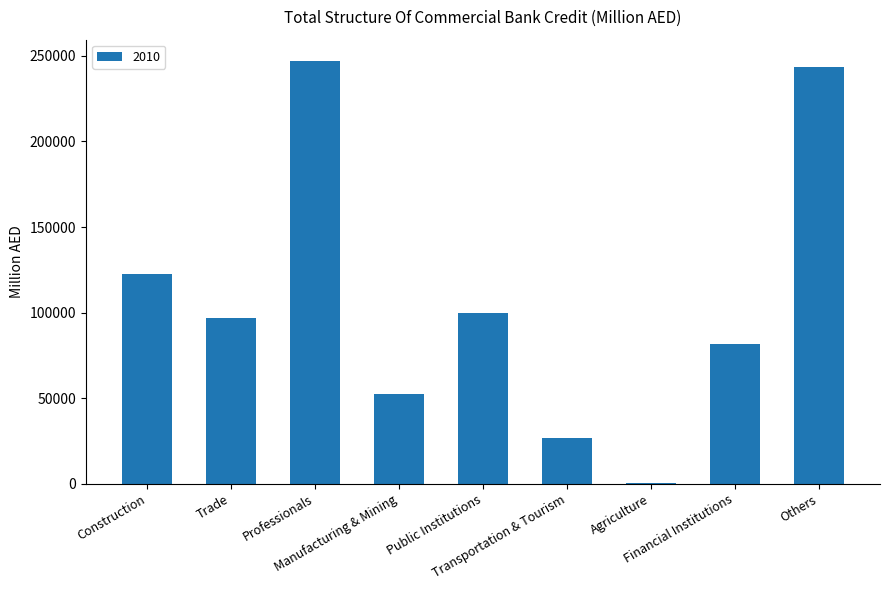

What is the maximum value shown in the chart?

247121.1